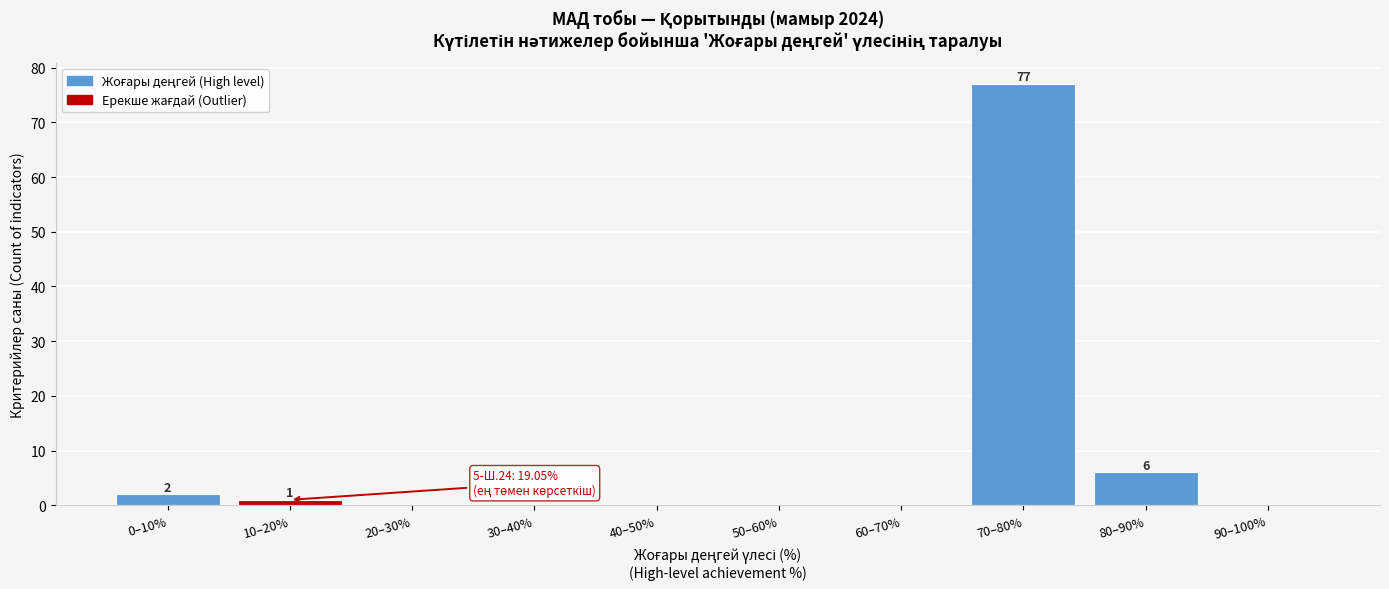

Reading left to right, extract all data points from this chart.

0–10%=2	10–20%=1	20–30%=0	30–40%=0	40–50%=0	50–60%=0	60–70%=0	70–80%=77	80–90%=6	90–100%=0